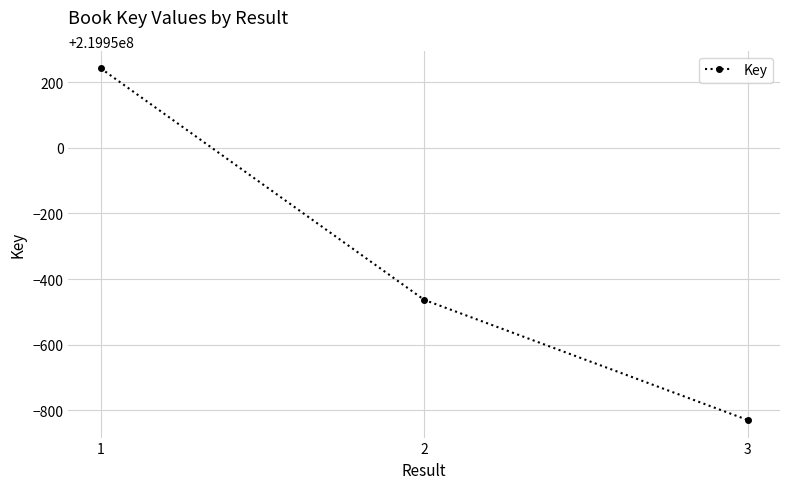

Which label corresponds to the smallest value in the chart?

3